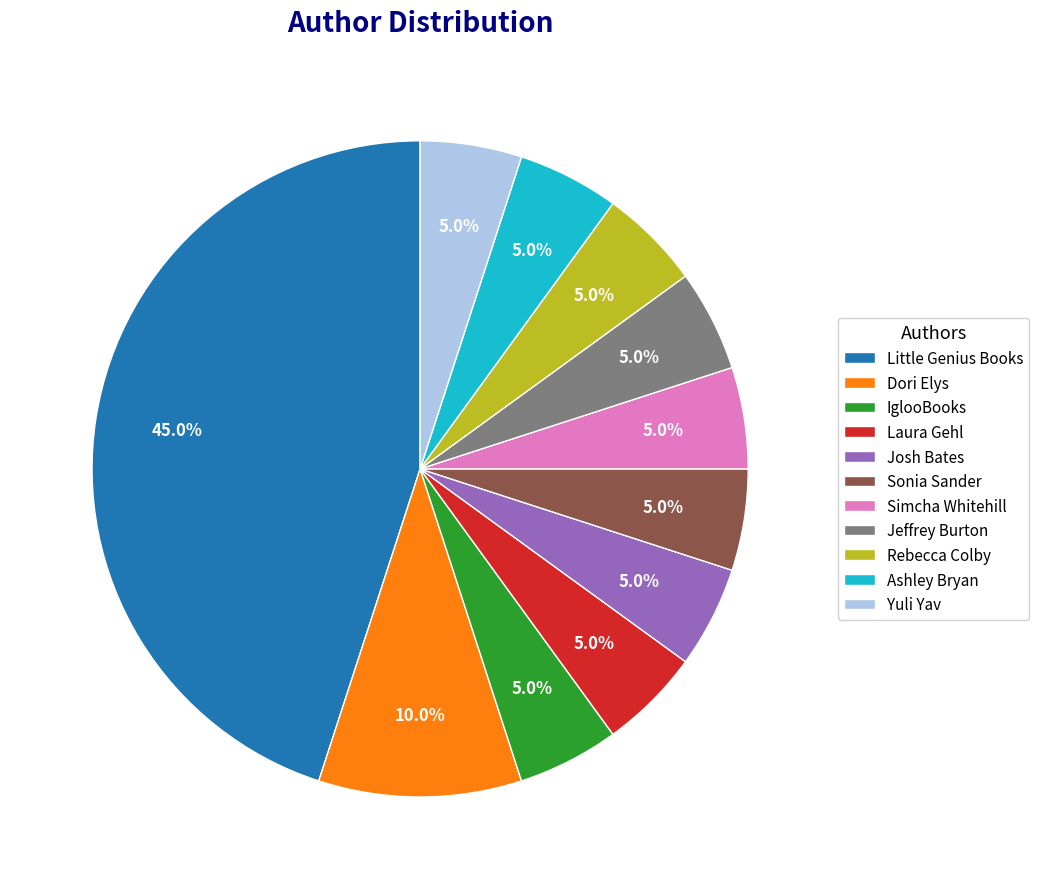

How many segments does this pie chart have?

11